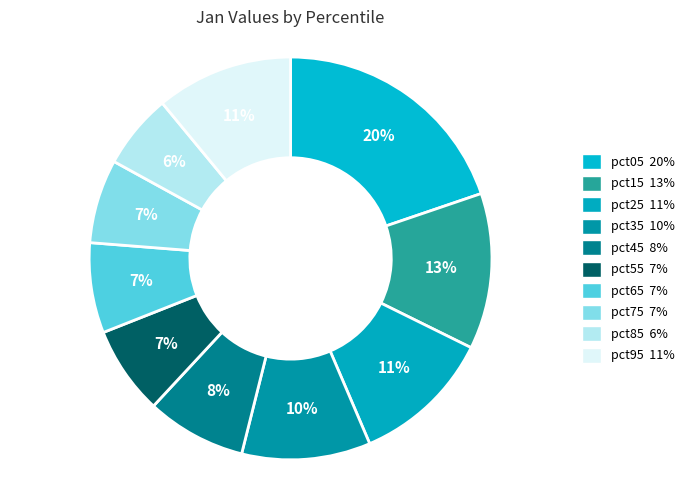

How many slices are in this pie chart?

10